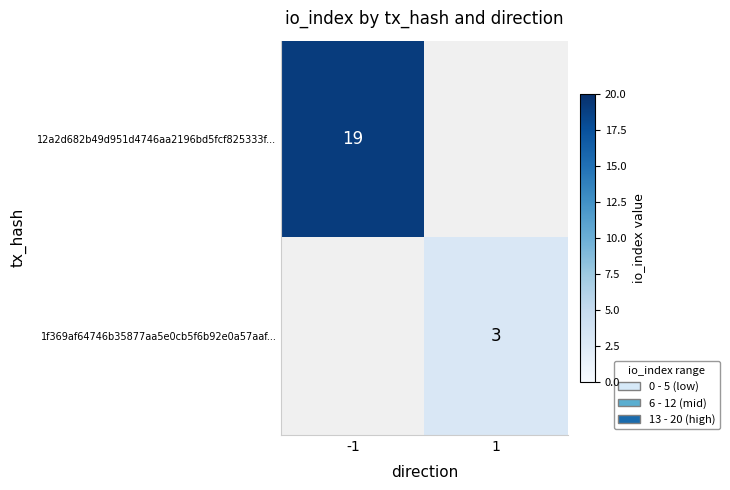

Is it true that 12a2d682b49d951d4746aa2196bd5fcf825333f... equals 30 at -1?

False